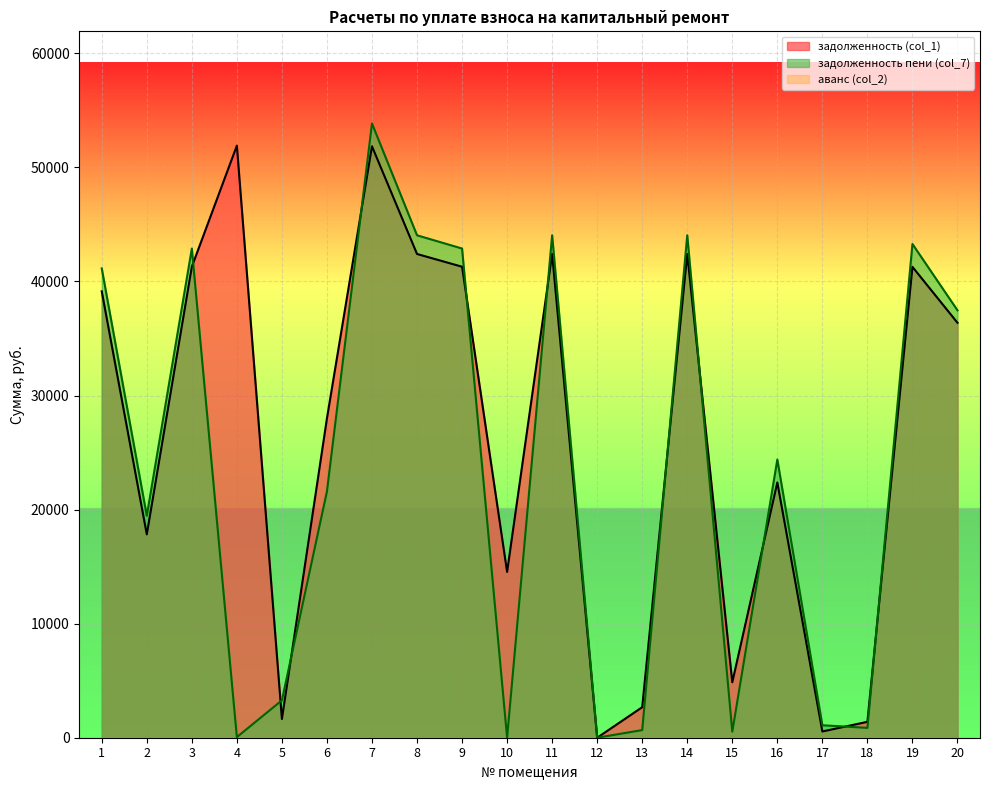

Is the value of задолженность (col_1) at 2 greater than the value of задолженность пени (col_7) at 19?

No